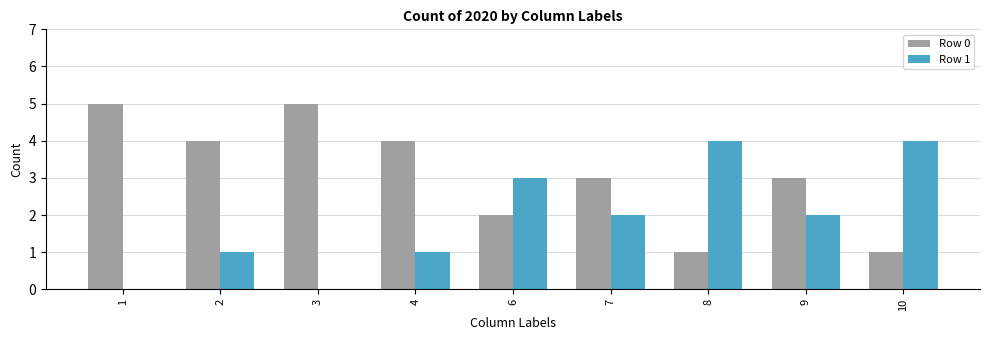

True or false: Row 0 has a value of 1 at 8.

True